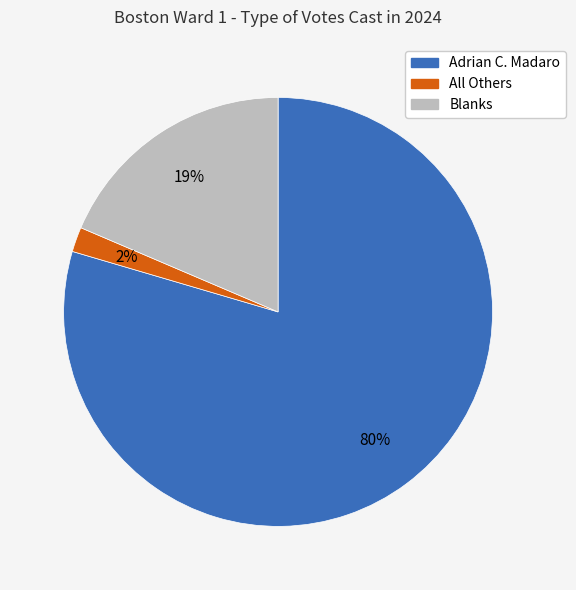

To the nearest percent, what portion does All Others represent?

2%